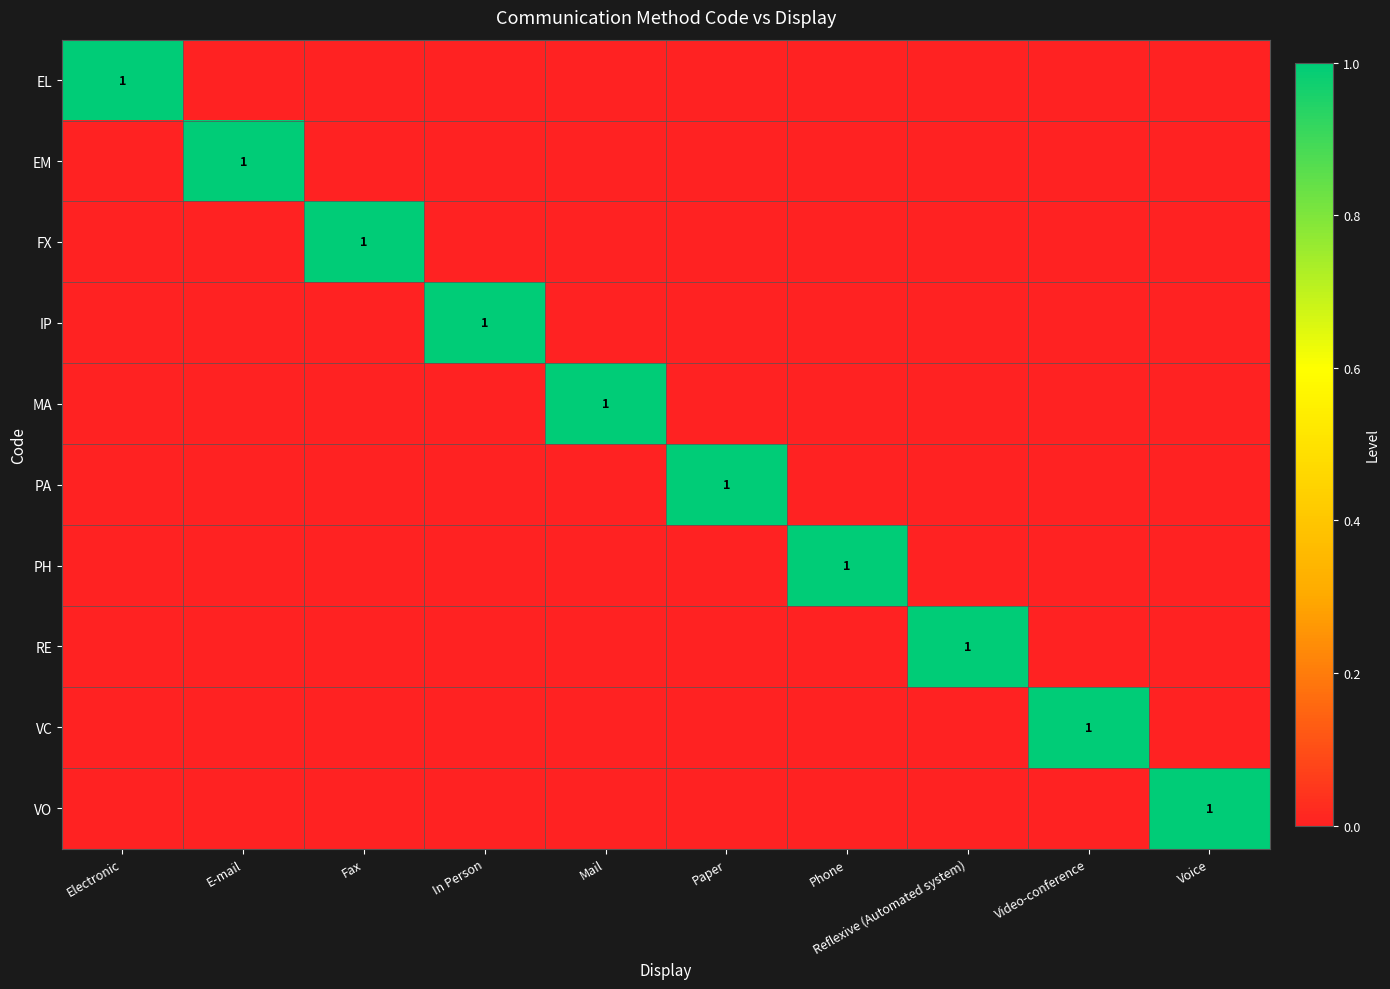

Rank the series by their maximum value, from lowest to highest.

EL, EM, FX, IP, MA, PA, PH, RE, VC, VO